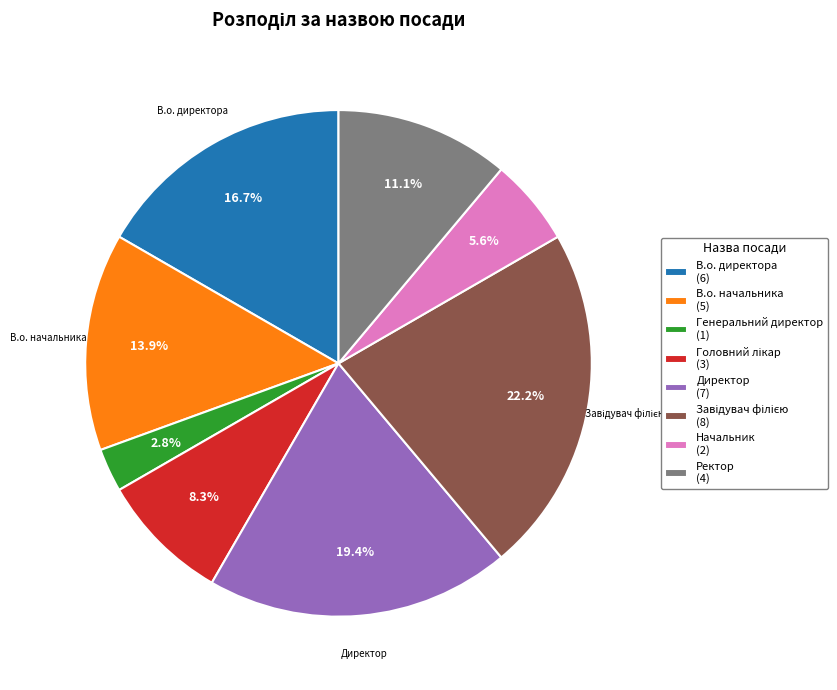

Is there a majority slice in this chart?

No